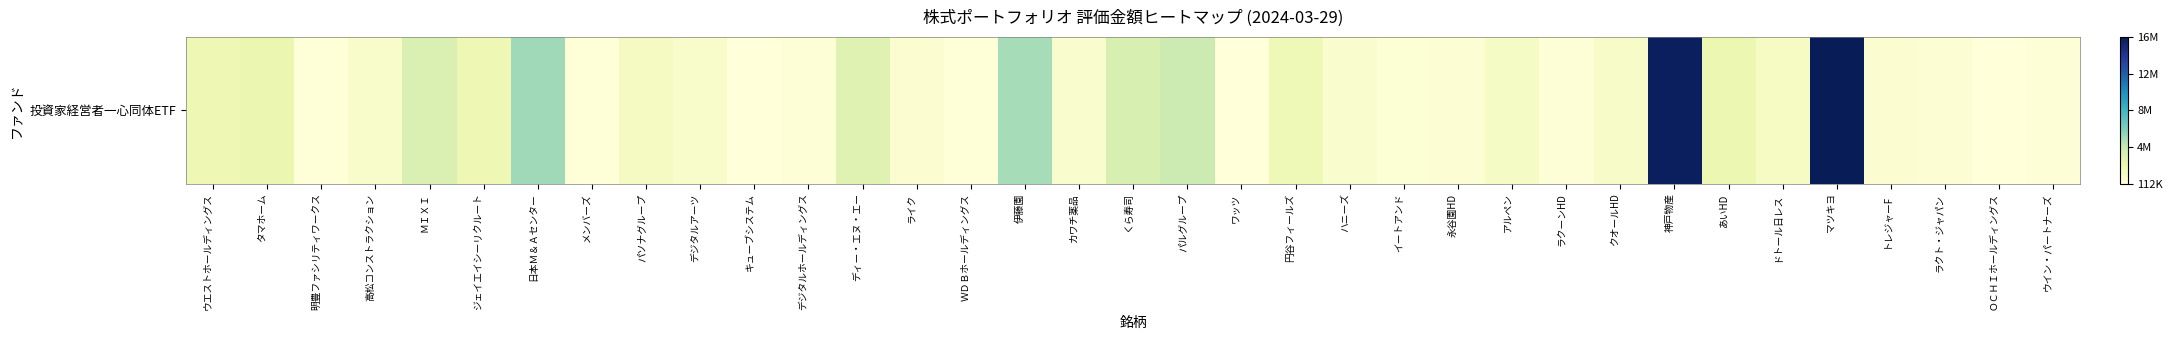

At which label does the data first exceed 885000?

ウエストホールディングス